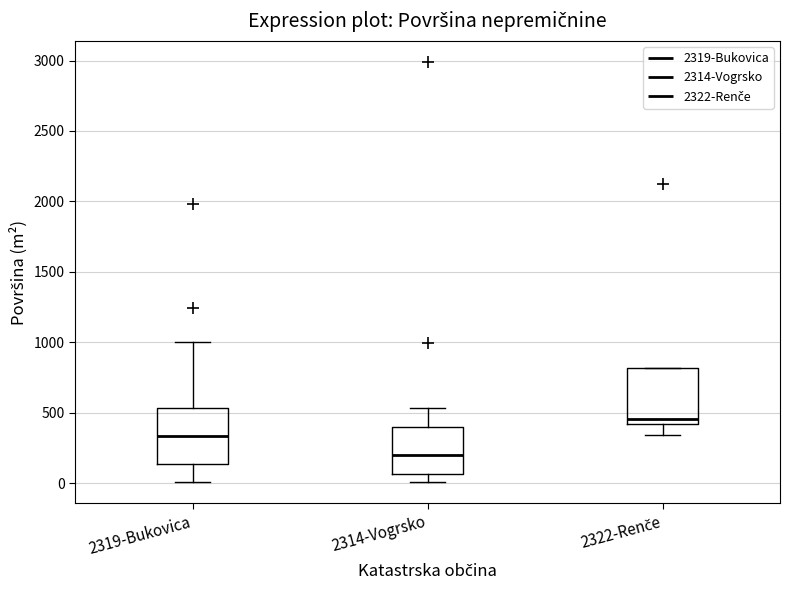

Reading left to right, read every box against the y-axis: the position of its median line, the range the box covers, and the ends of its whiskers. The values are not printed on the chart, so give them approximately, as read against the axis.

2319-Bukovica: median 350, box 150 to 550, whiskers 0 to 1000
2314-Vogrsko: median 200, box 50 to 400, whiskers 0 to 550
2322-Renče: median 450, box 400 to 800, whiskers 350 to 800